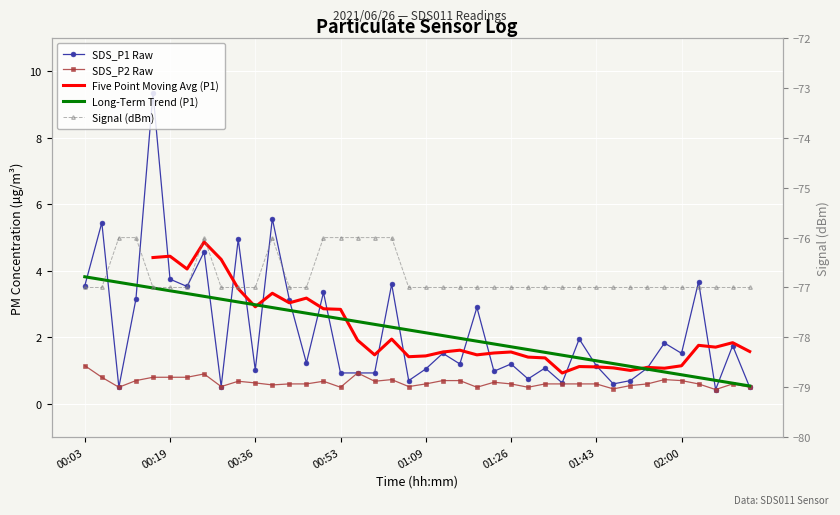

True or false: Five Point Moving Avg (P1) and Long-Term Trend (P1) intersect in this chart.

True